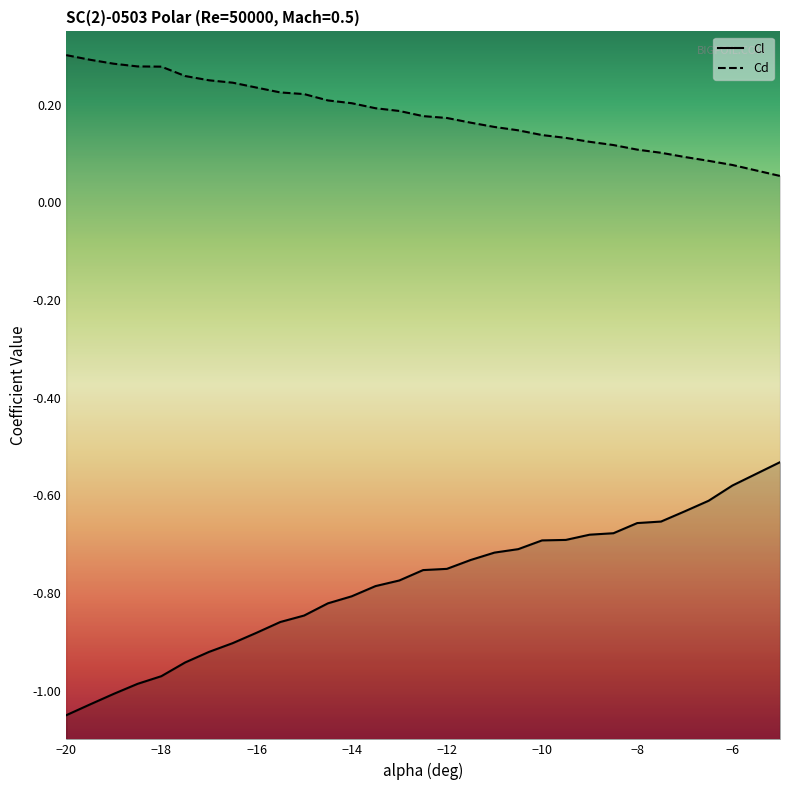

What is the value of the Cl point at the 5th from the left?

-1.0